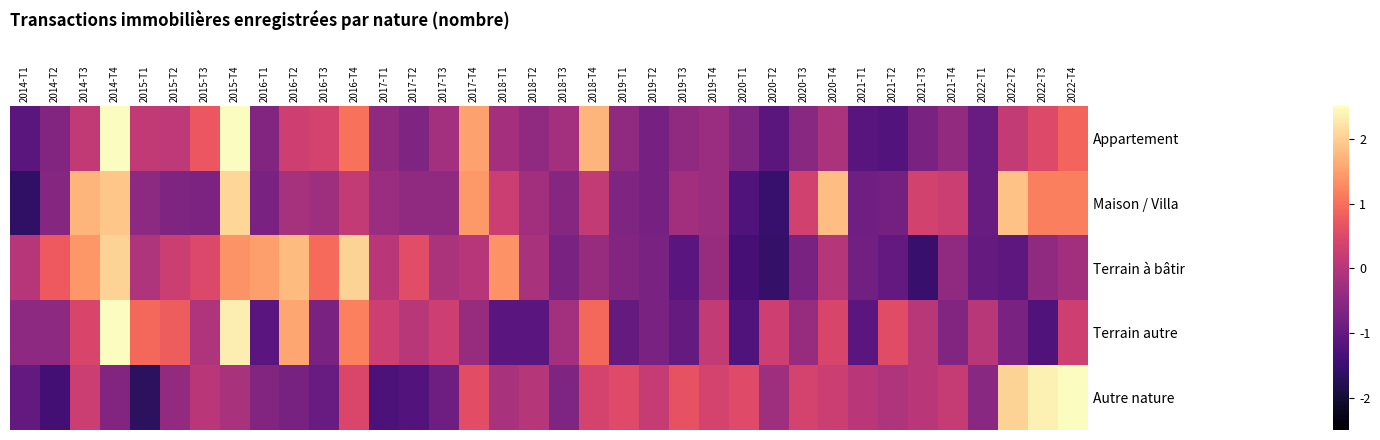

Rank the series at 2020-T3 from lowest to highest value.

Terrain à bâtir, Appartement, Terrain autre, Maison / Villa, Autre nature